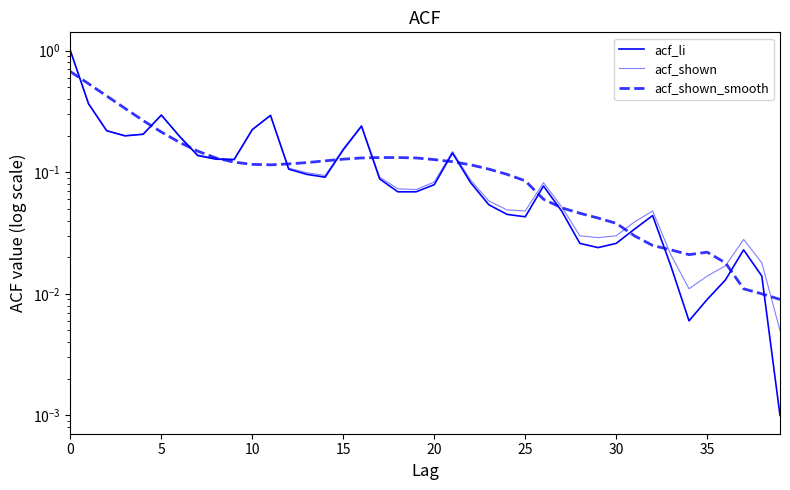

Which series has the widest spread of values?

acf_li